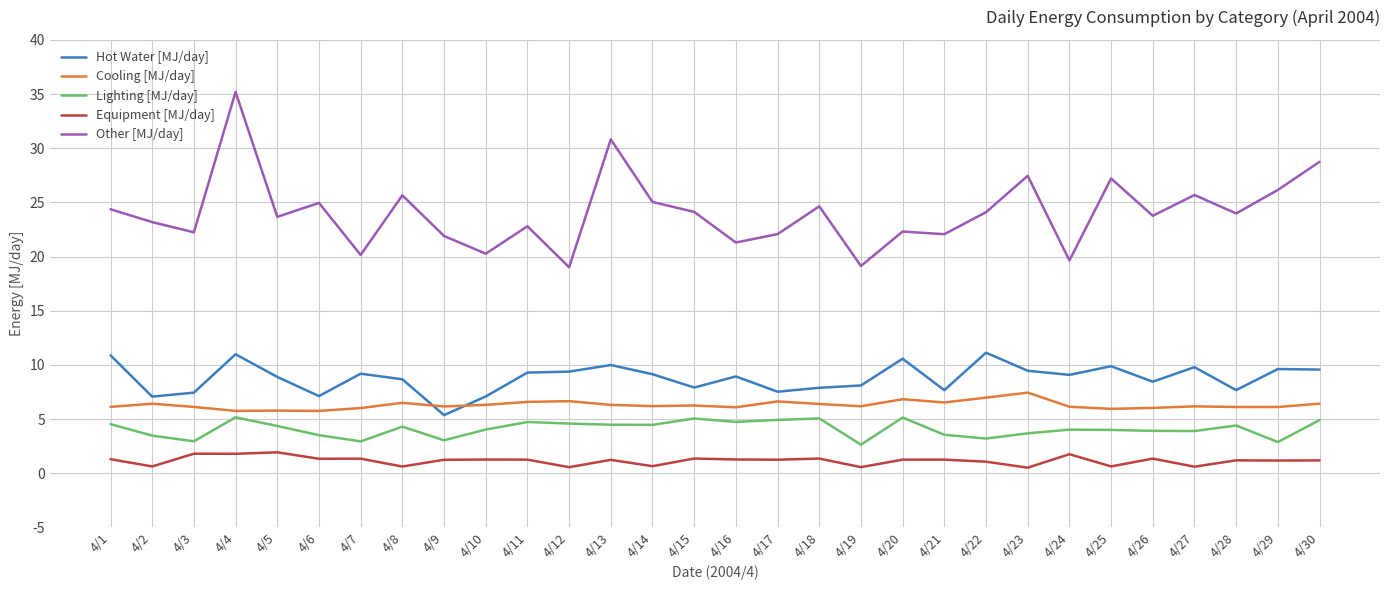

Is the value of Cooling [MJ/day] at 4/20 greater than the value of Equipment [MJ/day] at 4/25?

Yes